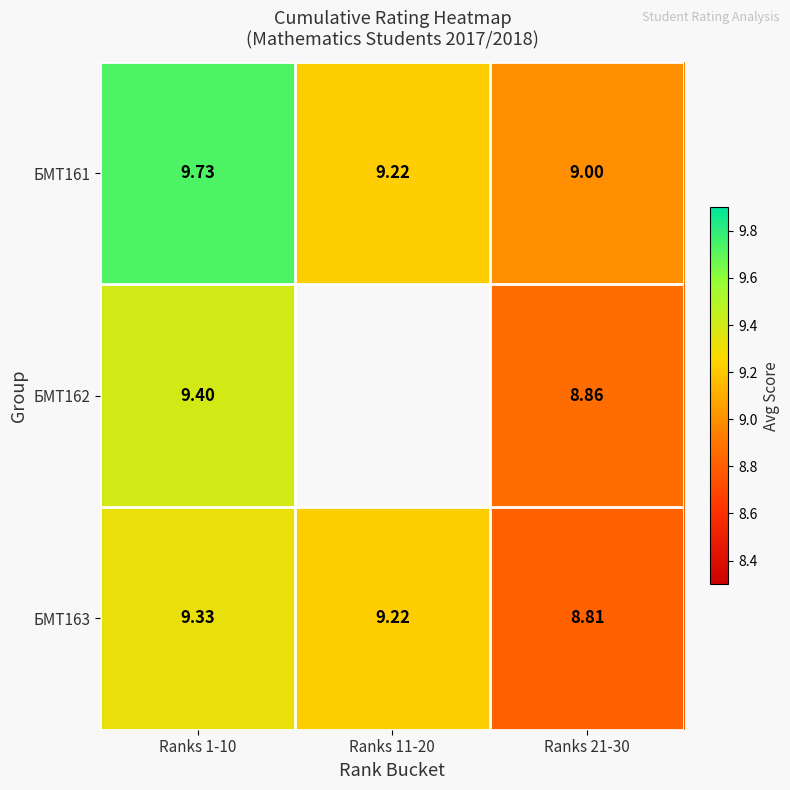

How many data points does each series have?

3